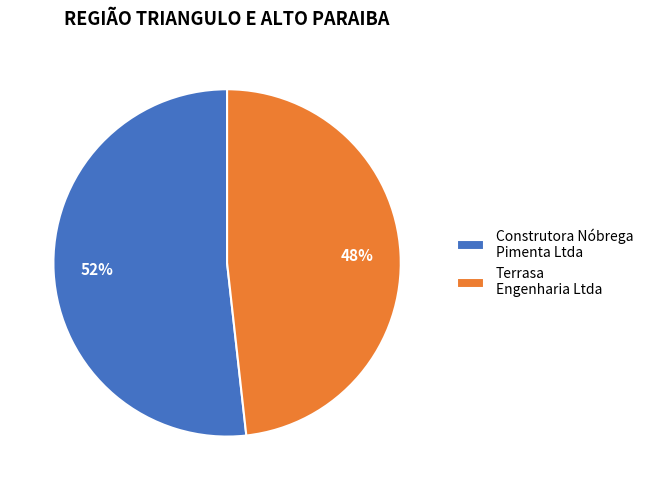

Rank the categories by value from highest to lowest.

Construtora Nóbrega Pimenta Ltda, Terrasa Engenharia Ltda